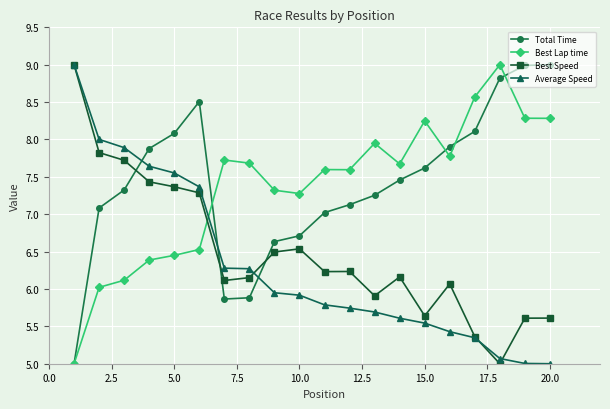

What is the average value of the Total Time series?

7.4